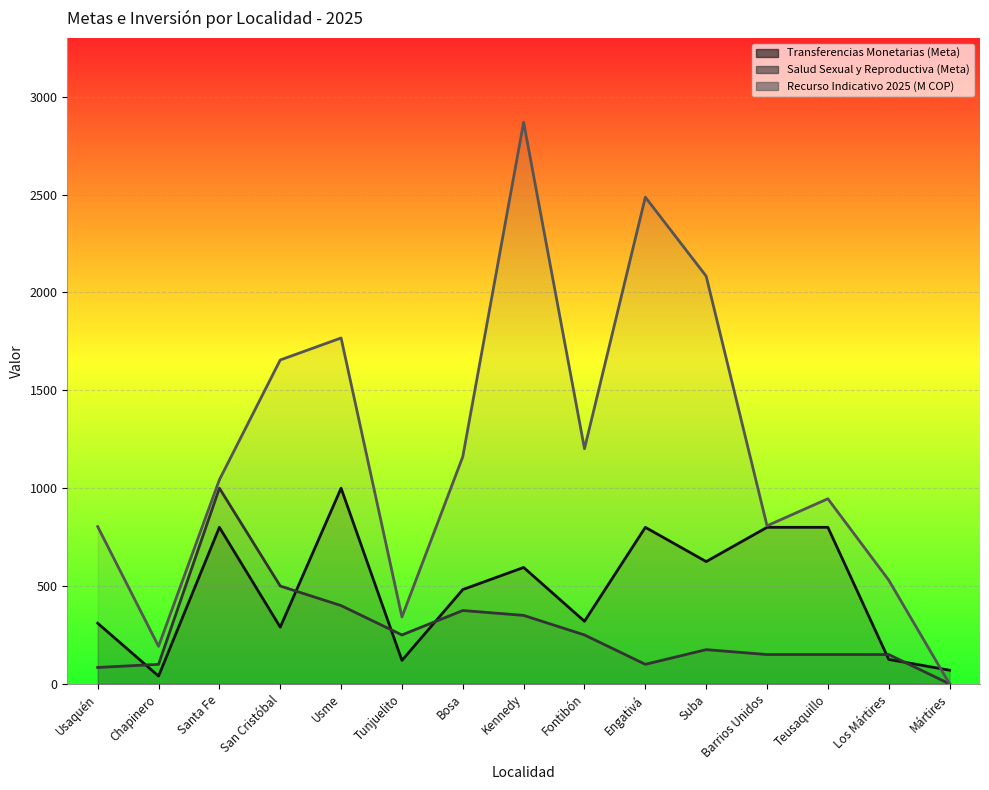

What is the value of the Salud Sexual y Reproductiva (Meta) point at the 10th from the left?

100.0